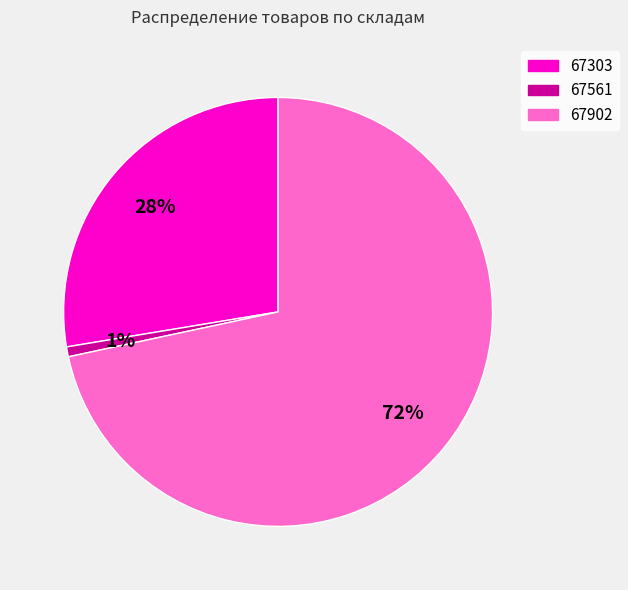

Which category has the biggest portion of the pie?

67902